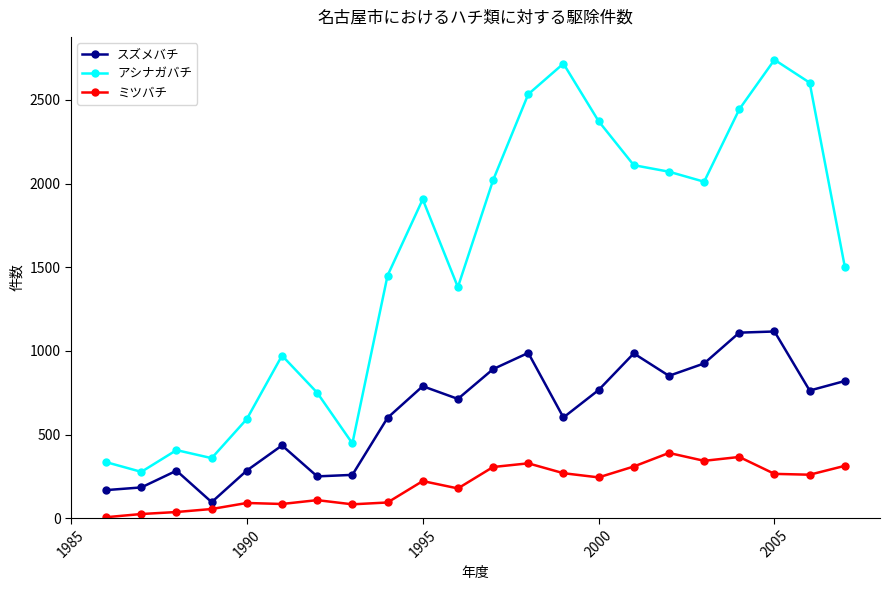

What is the sum of all ミツバチ values?

4377